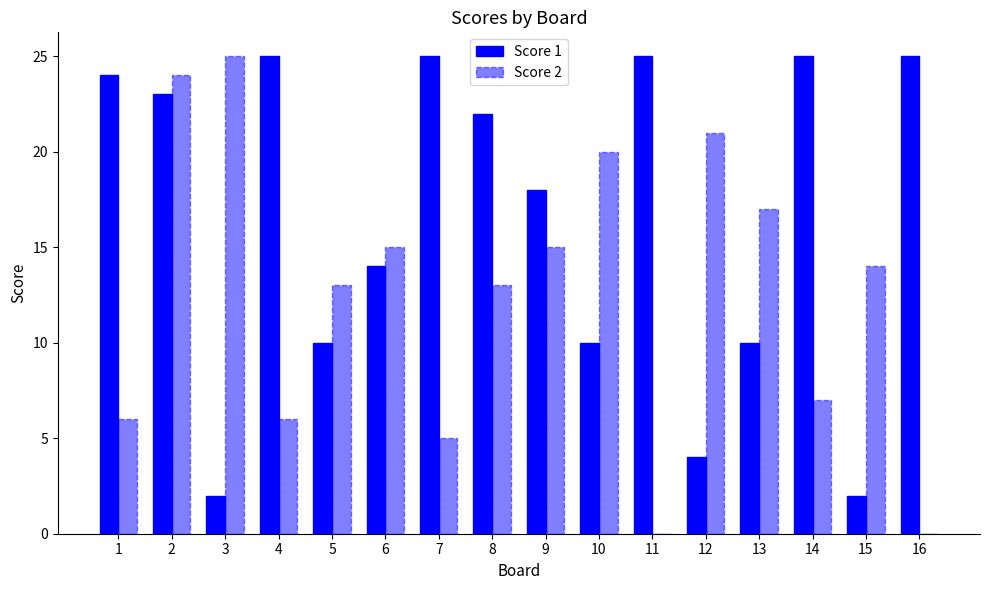

What is the maximum value shown in the chart?

25